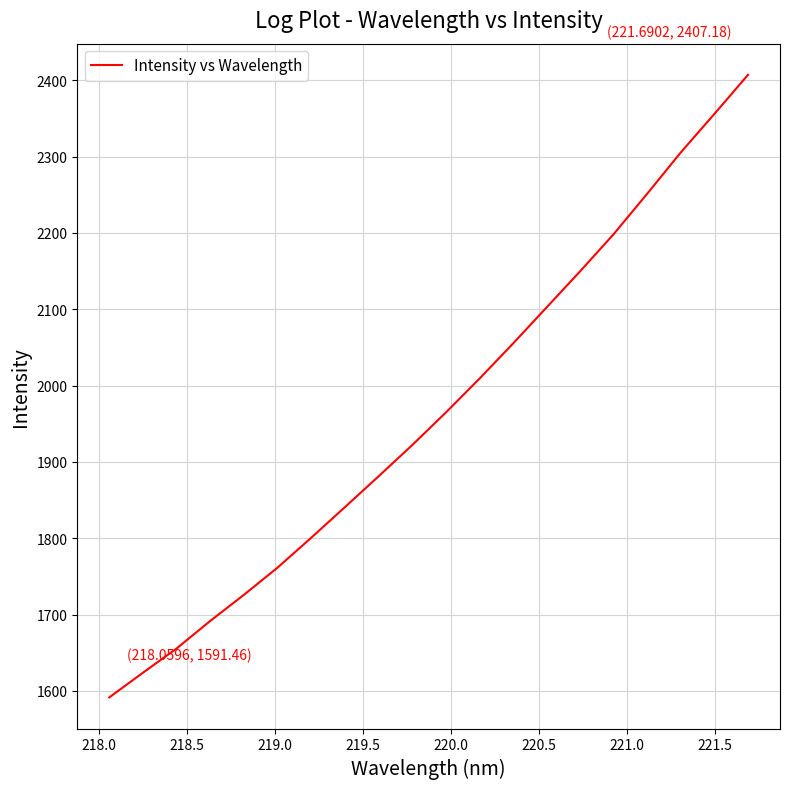

What is the greatest value displayed?

2407.2